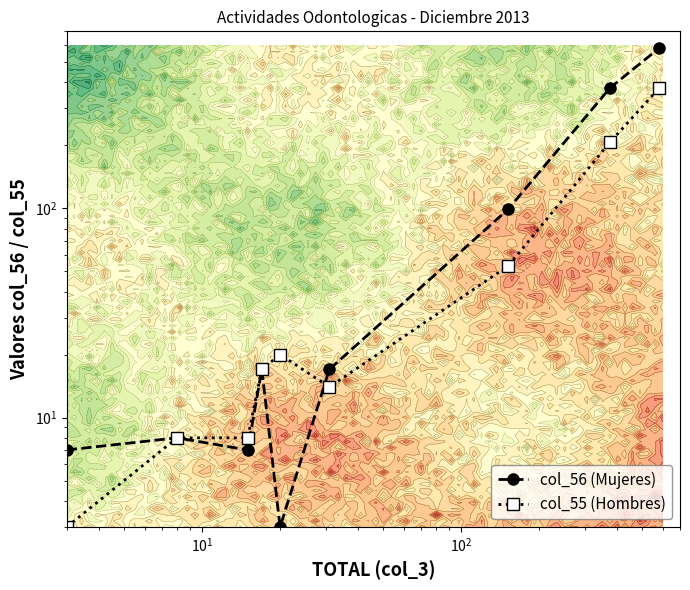

Rank the series by their average value, from lowest to highest.

col_55 (Hombres), col_56 (Mujeres)